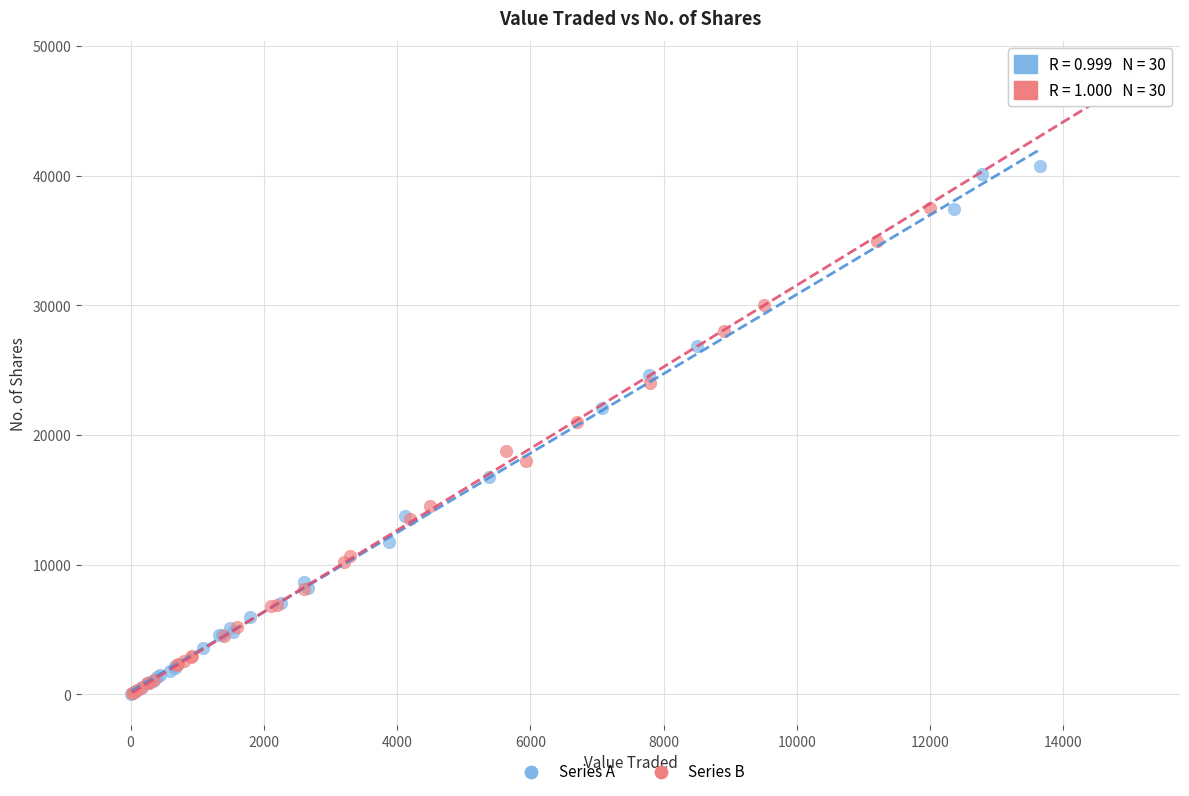

Which series reaches the maximum Y coordinate?

Series B